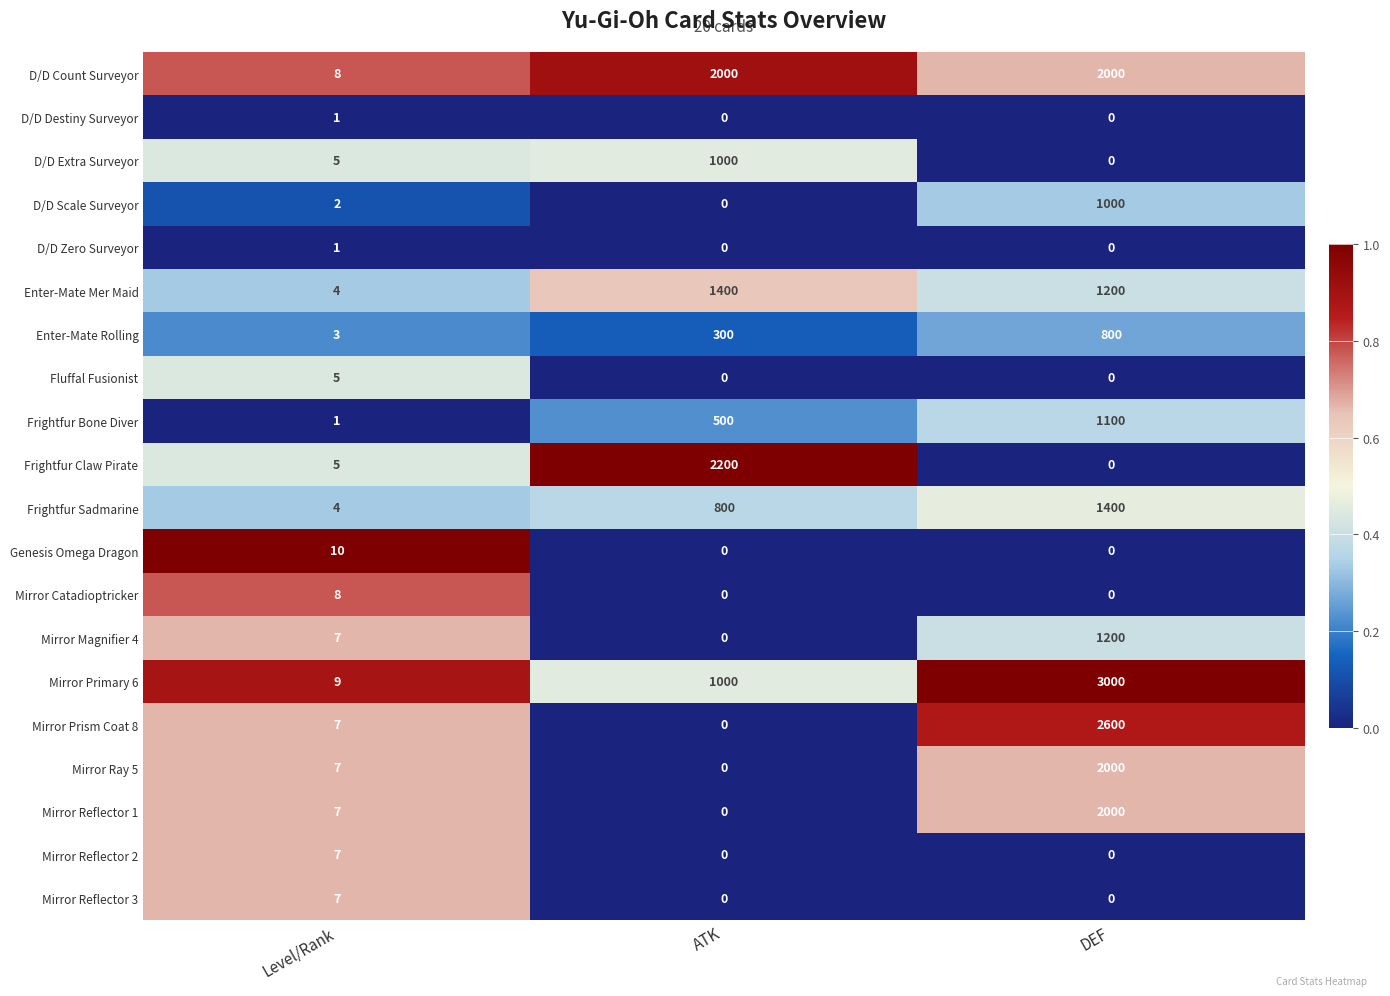

Which series has the widest spread of values?

Mirror Primary 6